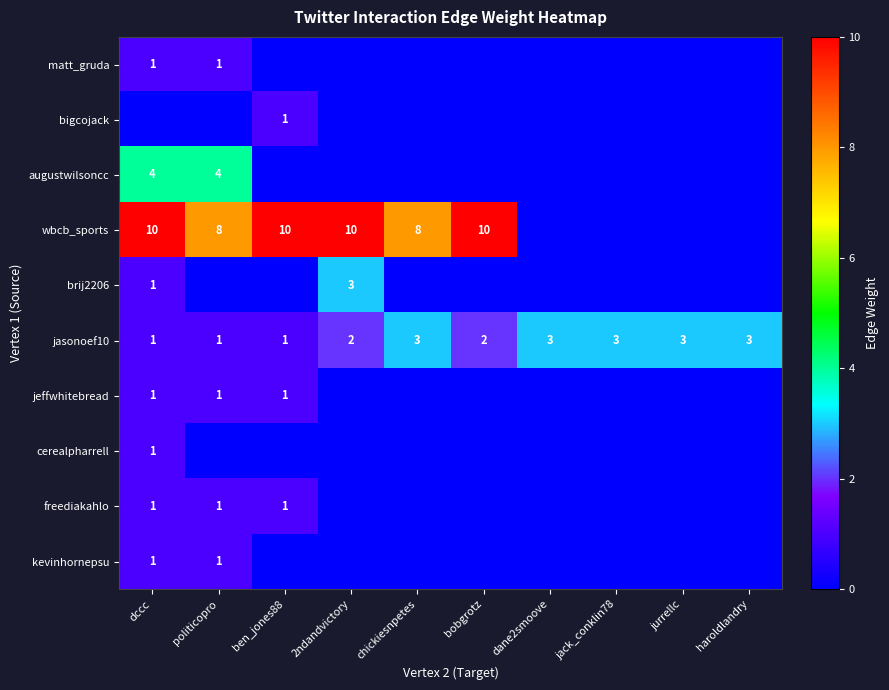

Is it true that jasonoef10 equals 1 at dccc?

True